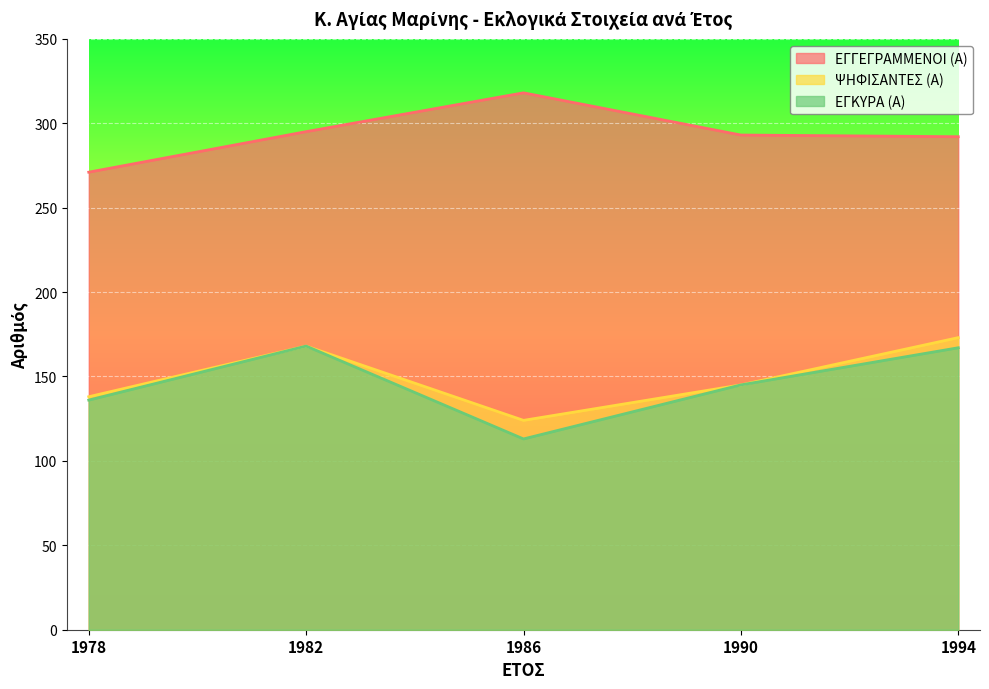

Reading left to right, list all the values displayed in this chart.

ΕΓΓΕΓΡΑΜΜΕΝΟΙ (Α): 1978=271	1982=295	1986=318	1990=293	1994=292
ΨΗΦΙΣΑΝΤΕΣ (Α): 1978=138	1982=168	1986=124	1990=145	1994=173
ΕΓΚΥΡΑ (Α): 1978=136	1982=168	1986=113	1990=145	1994=167